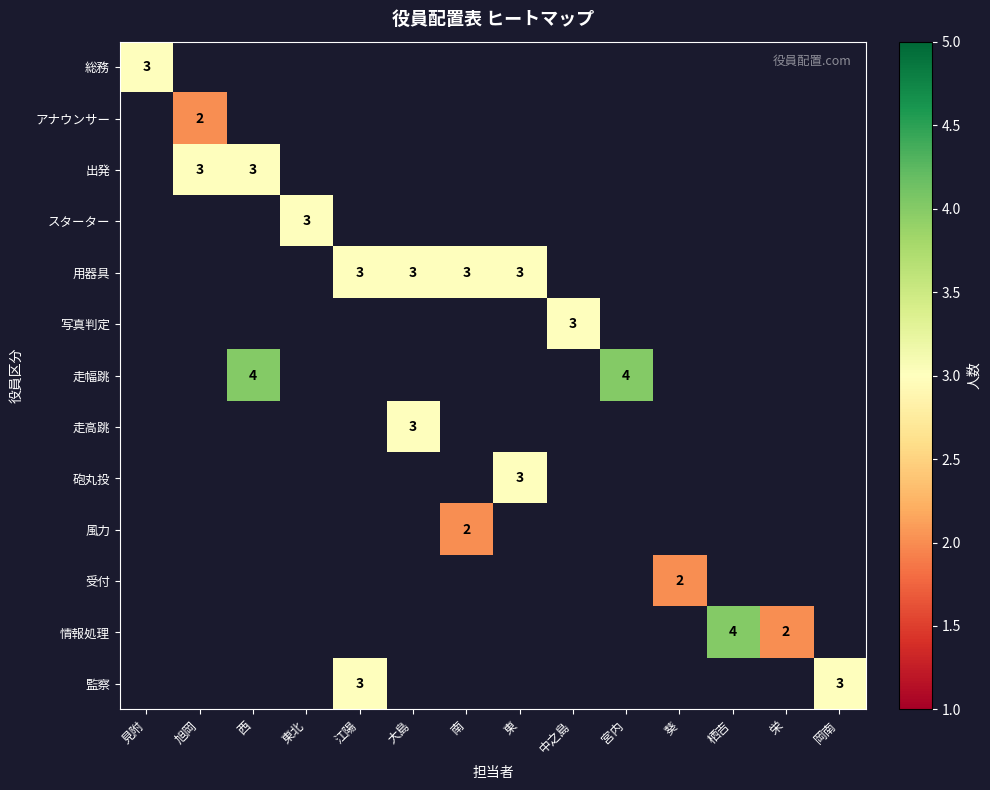

At which category does the chart reach its peak across all series?

西